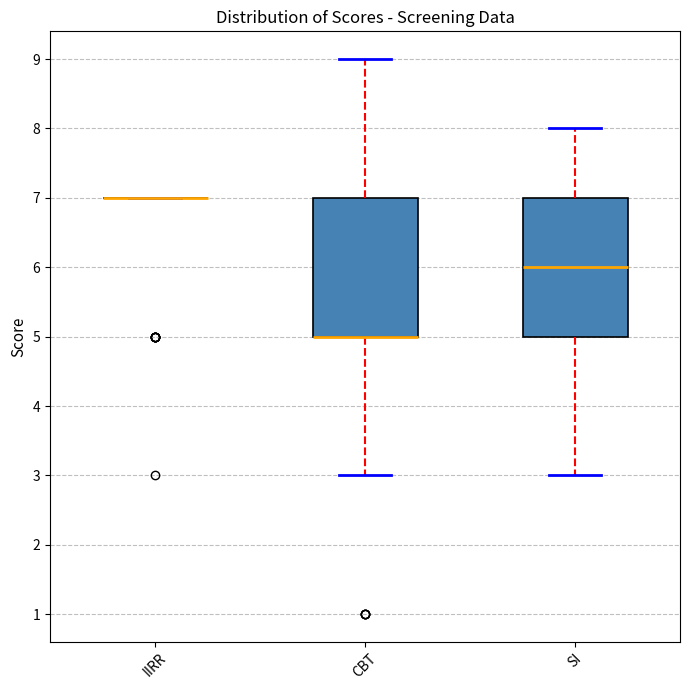

Reading left to right, transcribe this box plot: for each box, give where its median line is, the range the box spans, and where its two whiskers end, as read against the y-axis. The values are not printed on the chart, so give them approximately, as read against the axis.

IIRR: box collapsed to a line at 7, whiskers 7 to 7
CBT: median 5 (drawn on the box's lower edge), box 5 to 7, whiskers 3 to 9
SI: median 6, box 5 to 7, whiskers 3 to 8